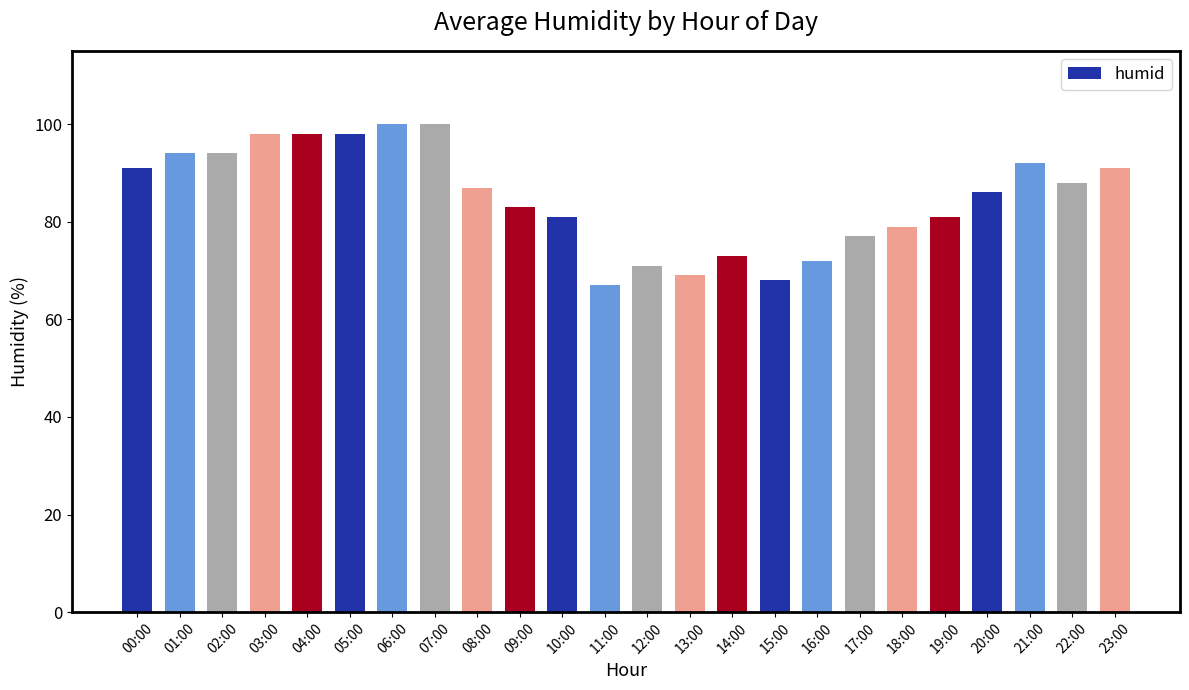

Does the chart contain any negative values?

No